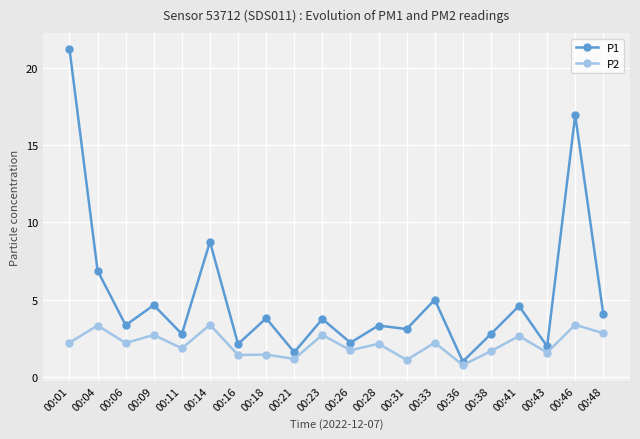

List the series in order of their overall mean, highest first.

P1, P2